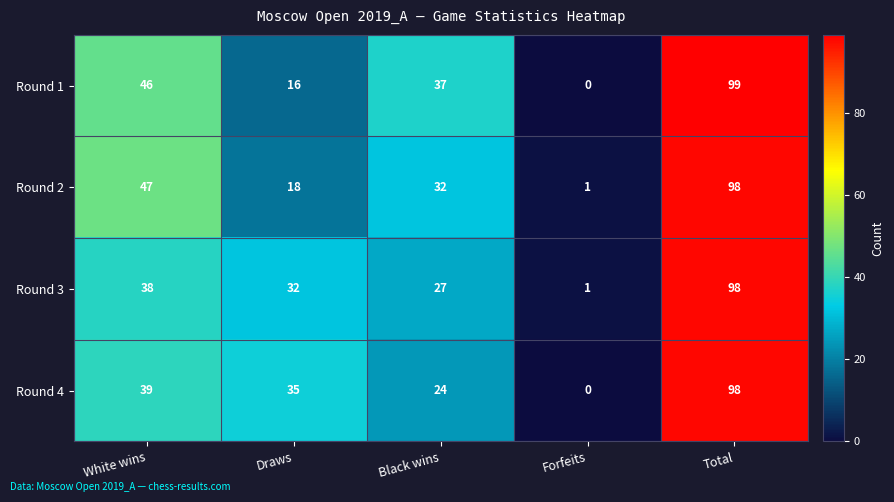

Which series has the largest range (max minus min)?

Round 1